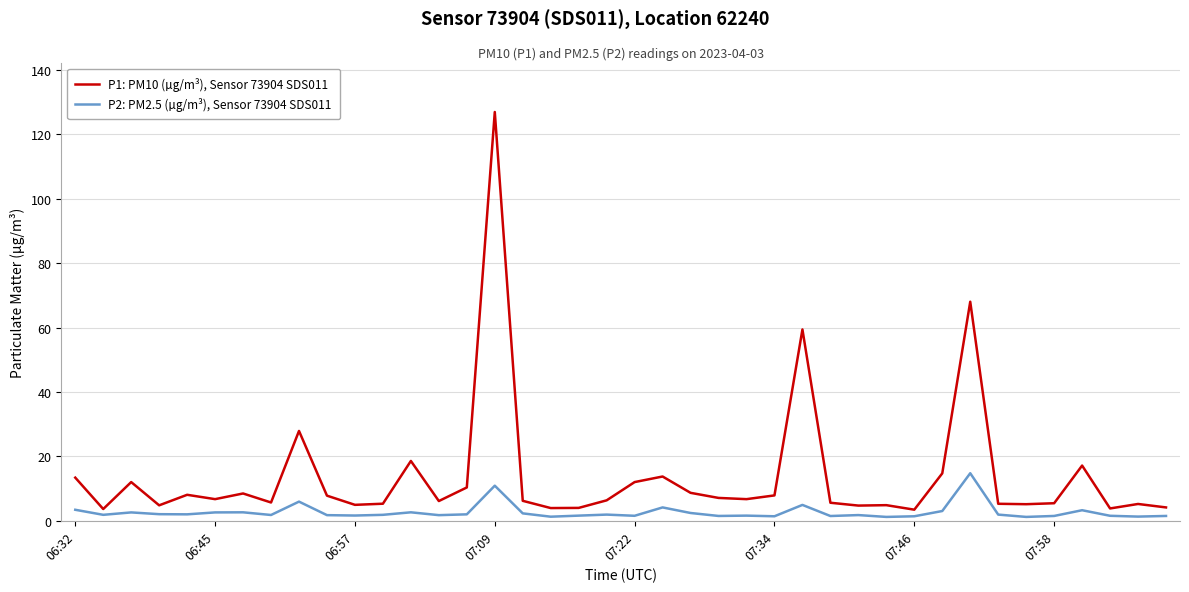

Which series has the widest spread of values?

P1: PM10 (µg/m³), Sensor 73904 SDS011